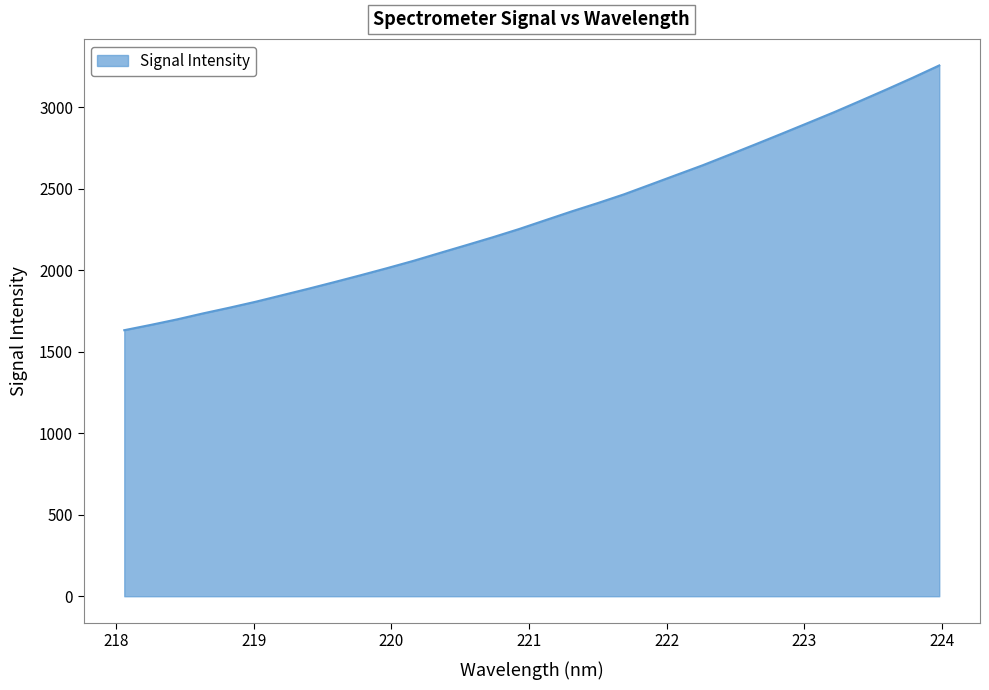

What is the difference between the maximum and minimum values?

1623.7